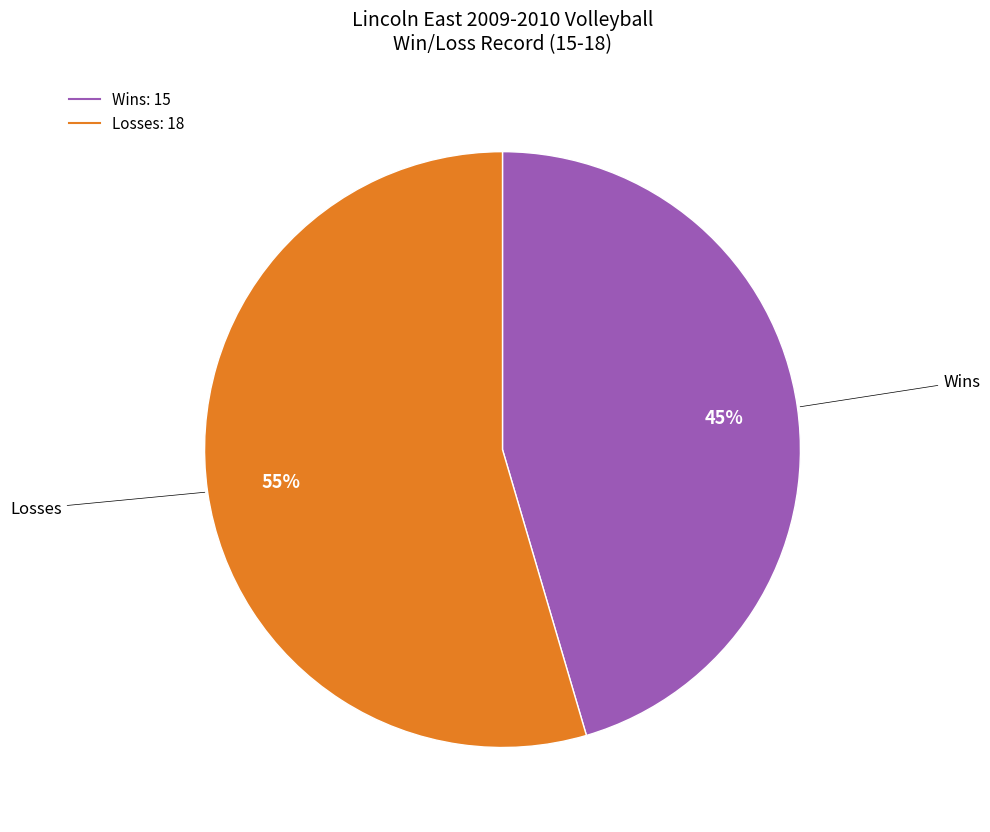

Is there a majority slice in this chart?

Yes